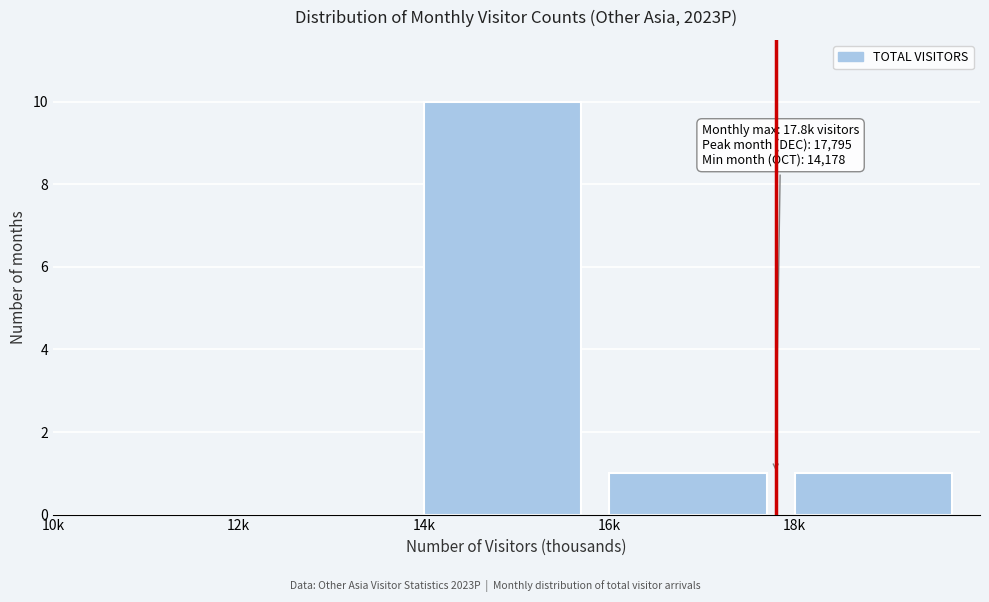

Reading left to right, transcribe all the data shown in this chart.

10k=0	12k=0	14k=10	16k=1	18k=1